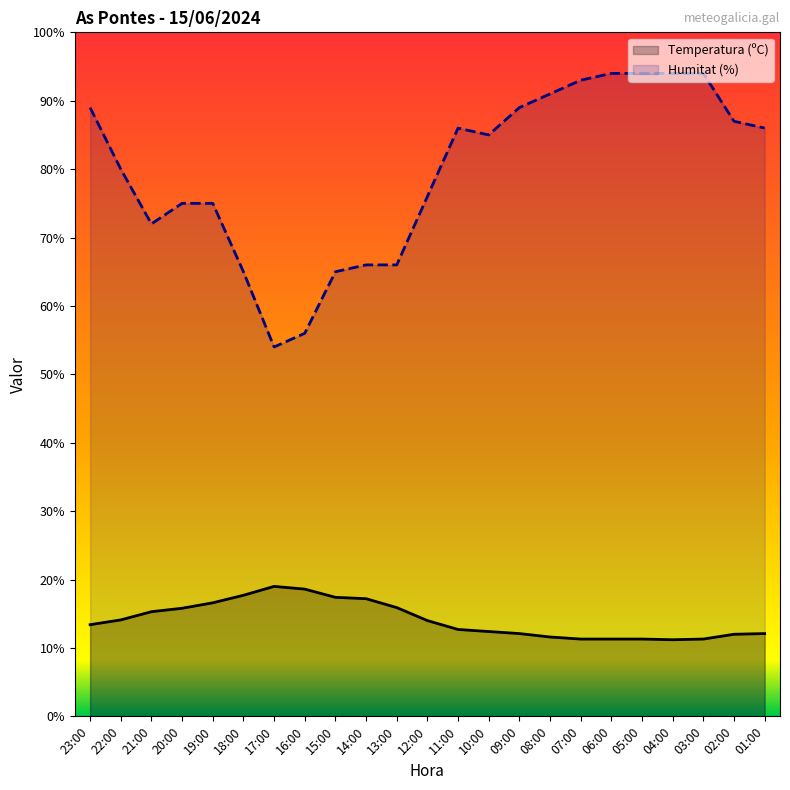

Between 05:00 and 19:00, which is larger?

19:00